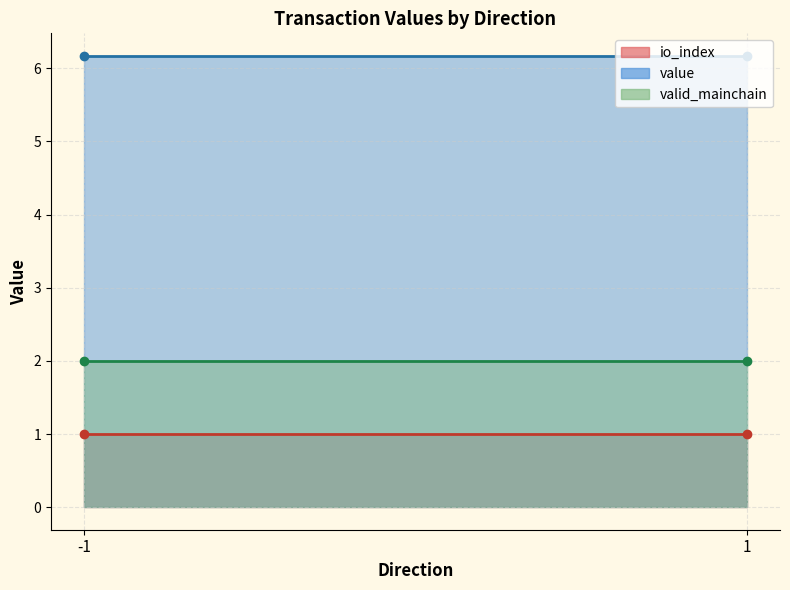

At how many categories does at least one series exceed 1?

2